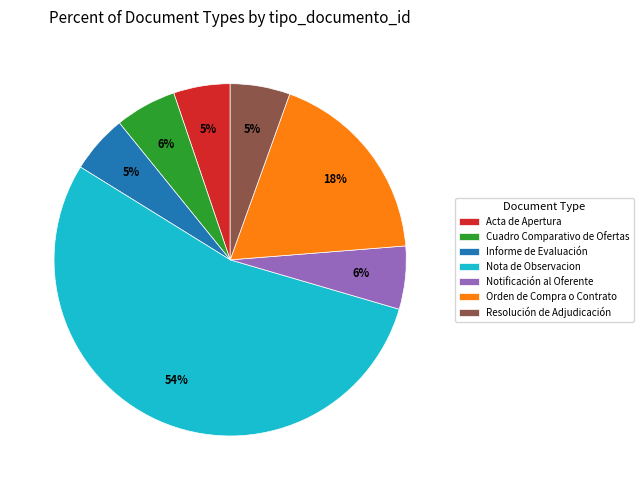

Is the sum of Nota de Observacion and Informe de Evaluación greater than half?

Yes